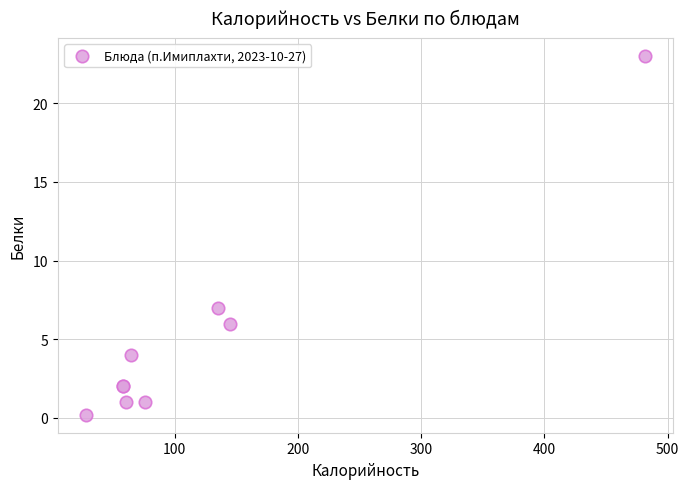

What Y value in the scatter plot is closest to 11?

7.0